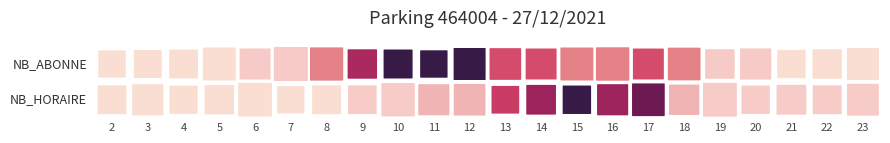

Reading left to right, what are all the values shown in this chart?

NB_HORAIRE: 2=0	3=0	4=0	5=0	6=0	7=0	8=0	9=1	10=1	11=2	12=2	13=5	14=6	15=8	16=6	17=7	18=2	19=1	20=1	21=1	22=1	23=1
NB_ABONNE: 2=0	3=0	4=0	5=0	6=1	7=1	8=3	9=5	10=7	11=7	12=7	13=4	14=4	15=3	16=3	17=4	18=3	19=1	20=1	21=0	22=0	23=0